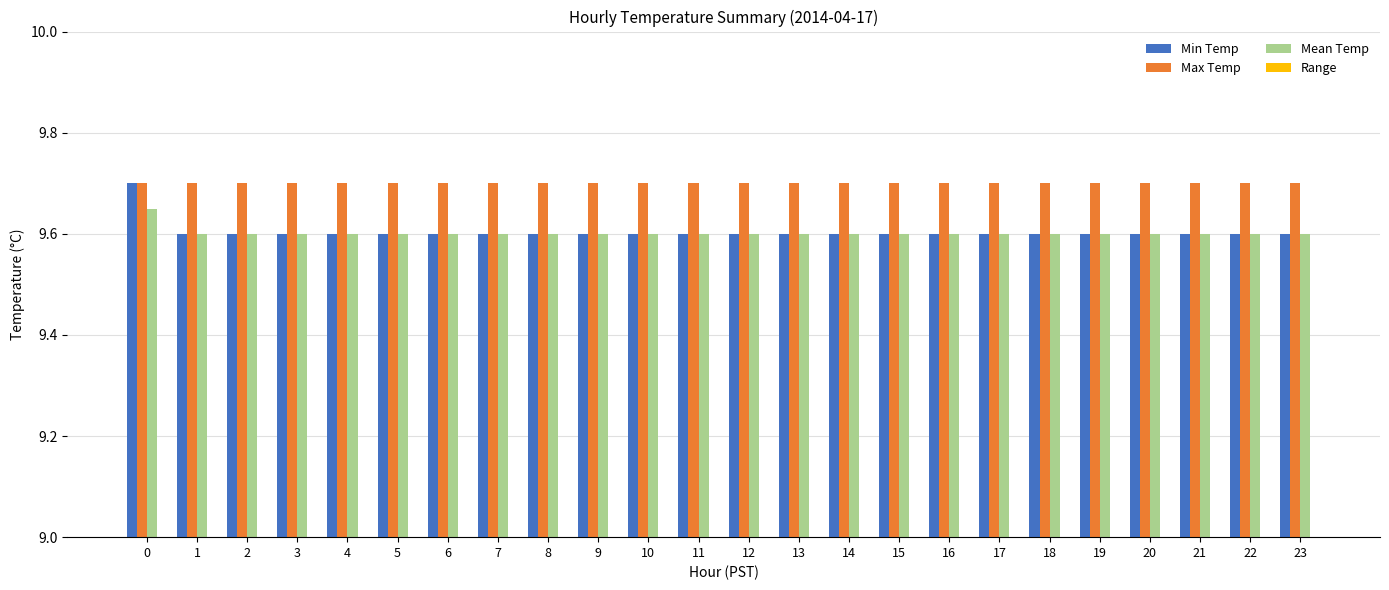

What is the greatest value displayed?

9.7